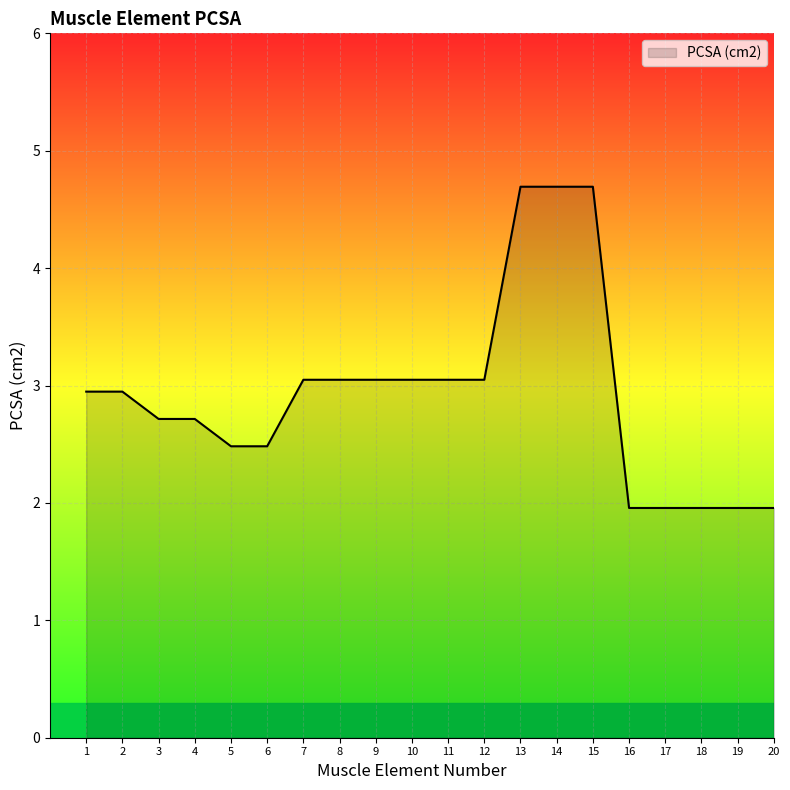

Reading left to right, transcribe all the data shown in this chart.

2.9	2.9	2.7	2.7	2.5	2.5	3.0	3.0	3.0	3.0	3.0	3.0	4.7	4.7	4.7	2.0	2.0	2.0	2.0	2.0